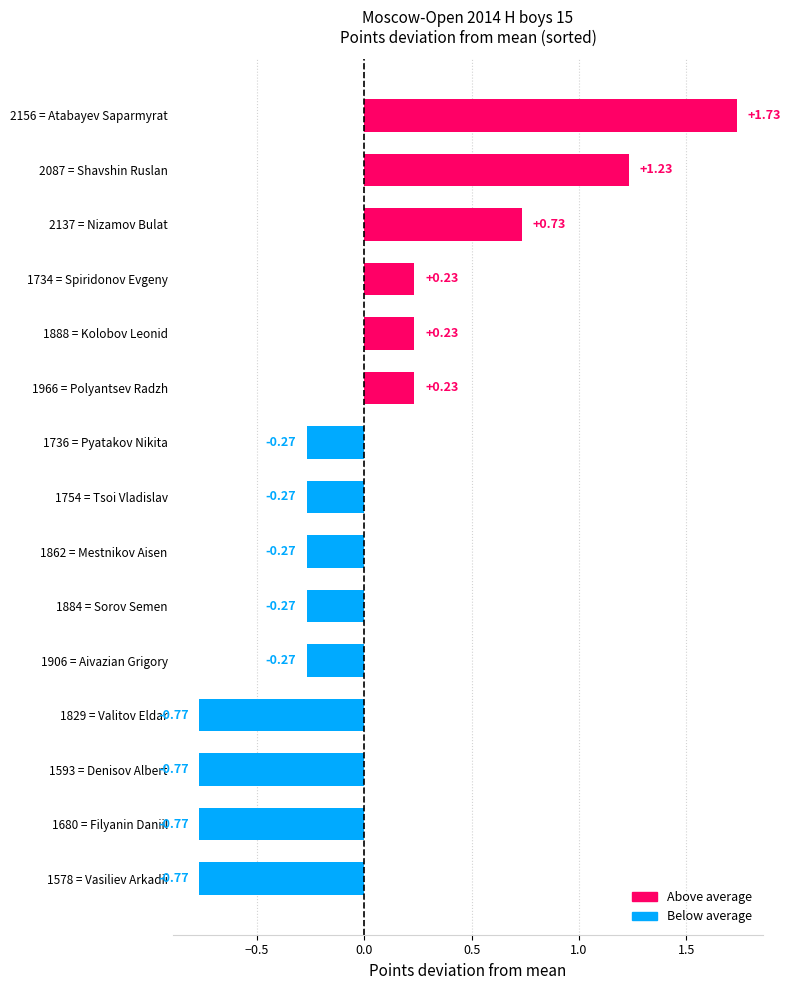

What is the difference between the maximum and second lowest values?

2.5